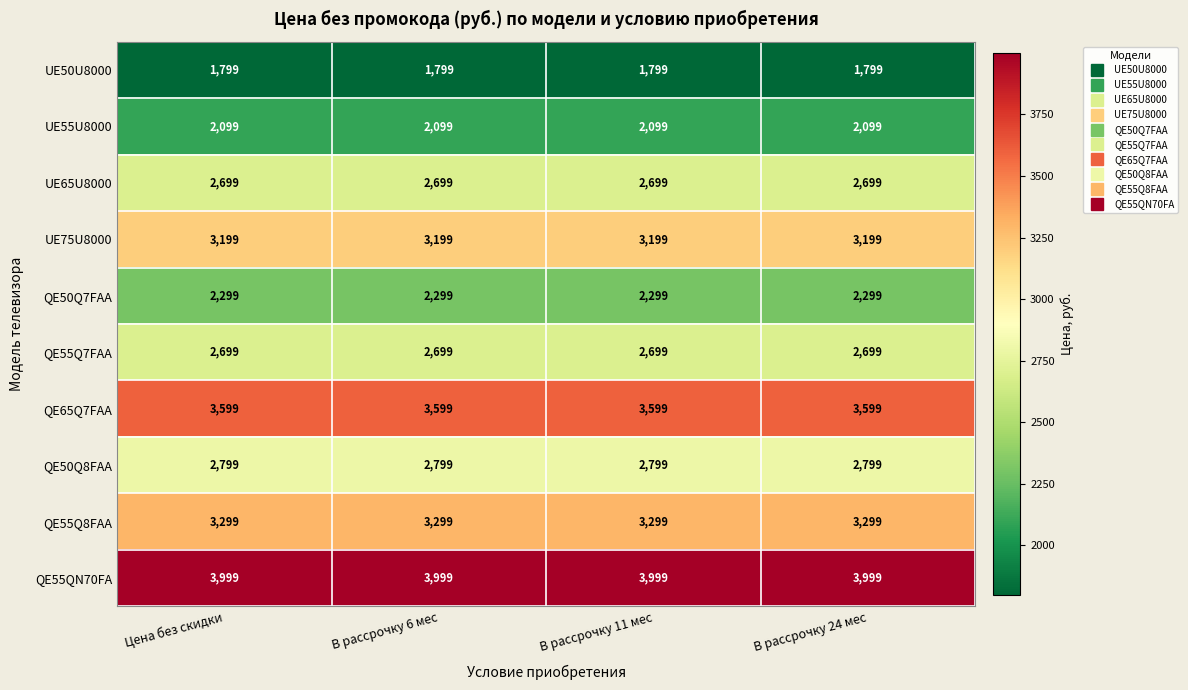

What is the lowest value of the QE55QN70FA series?

3999